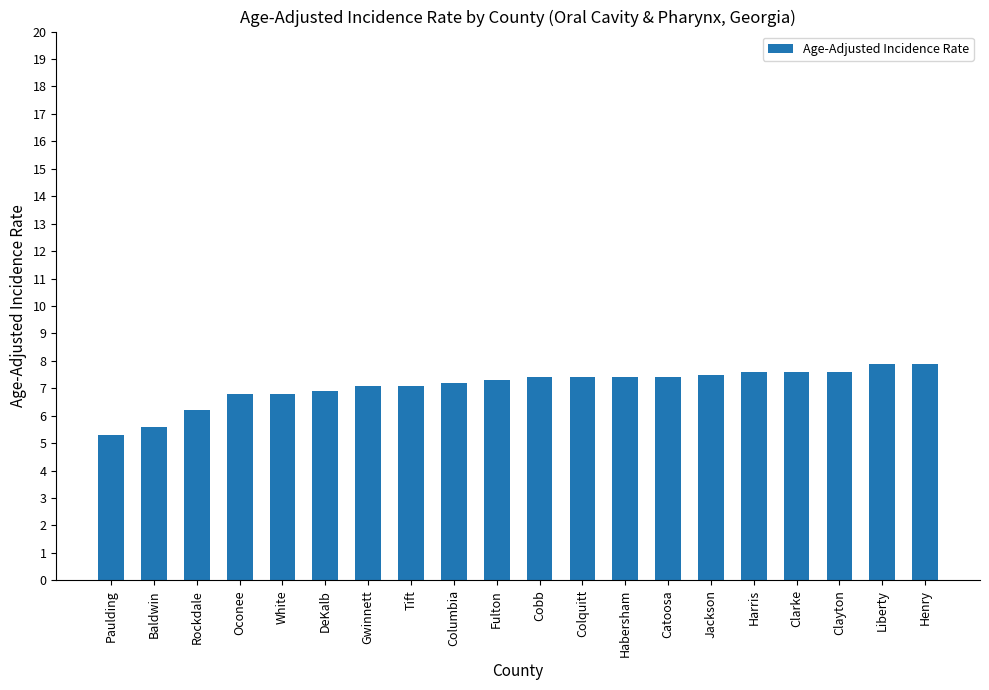

What is the label of the 16th bar from the left?

Harris